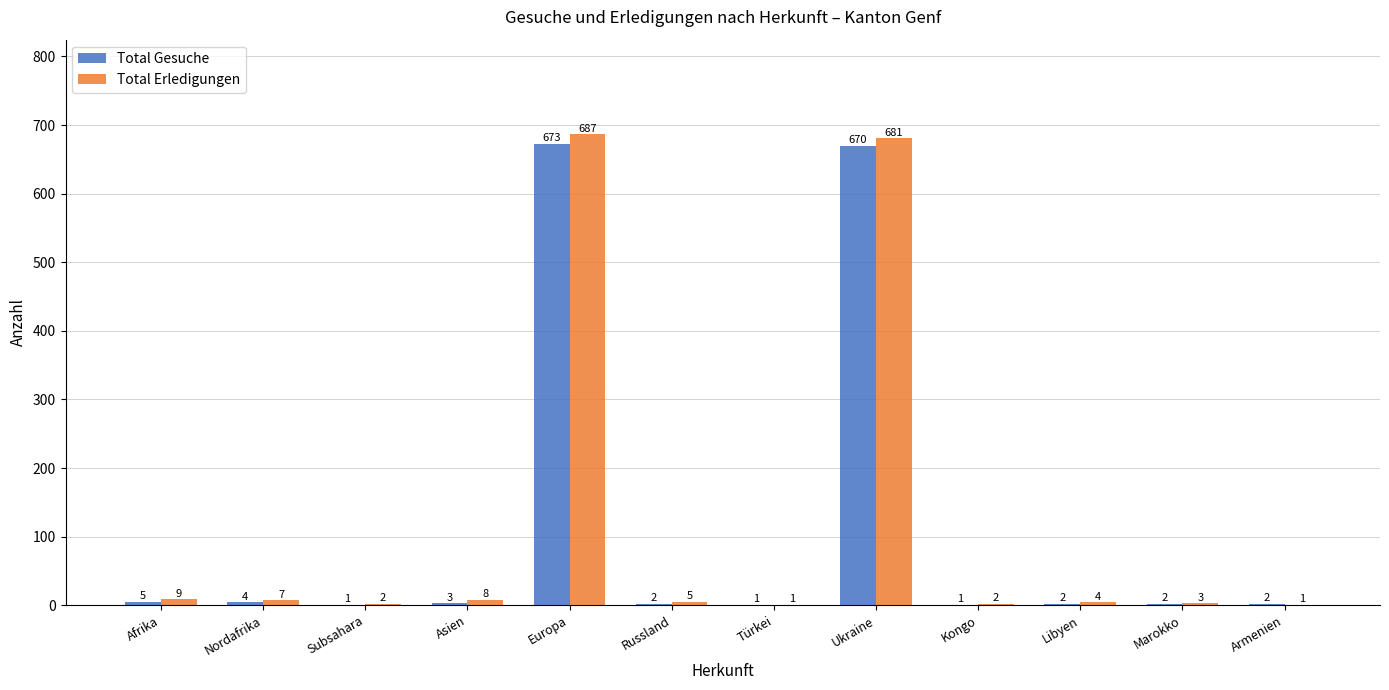

Are the bars horizontal?

No